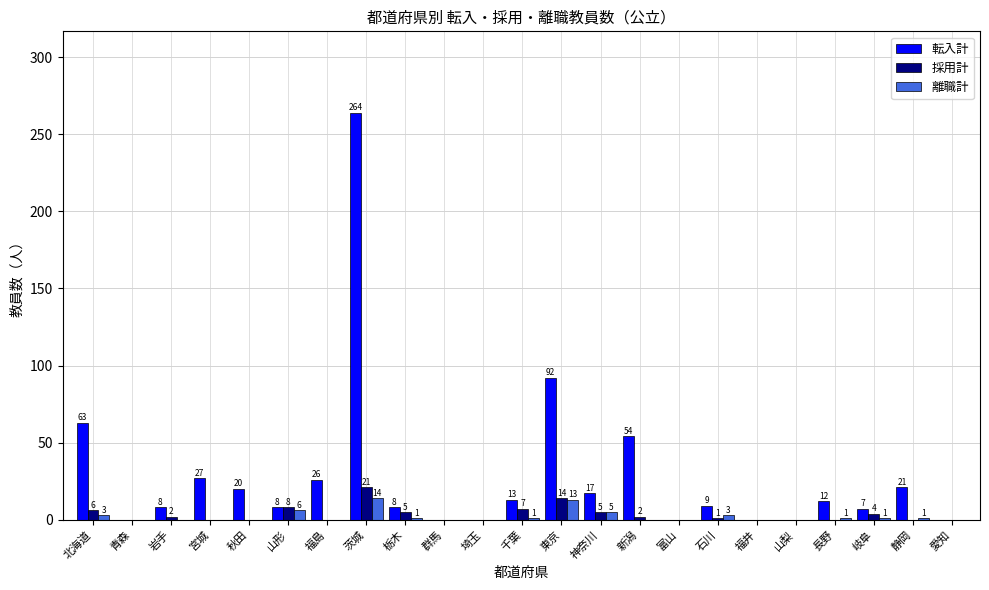

How many positive values does the 採用計 series have?

11